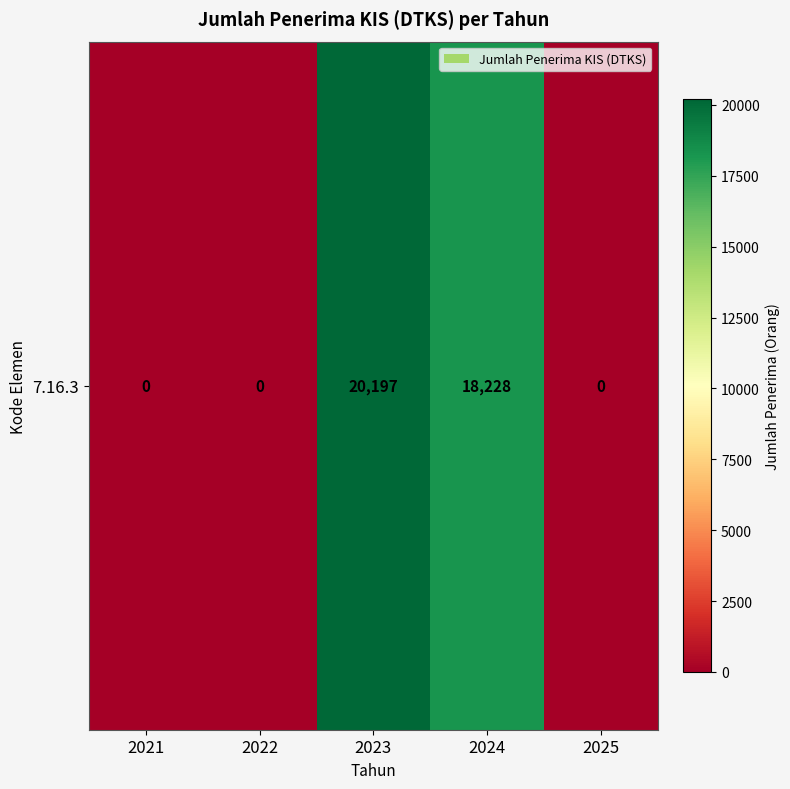

How many distinct data groups are displayed?

1